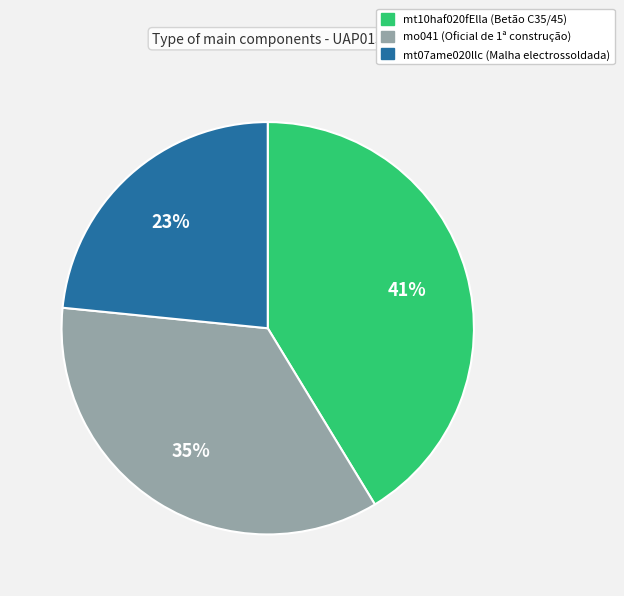

Is there a majority slice in this chart?

No